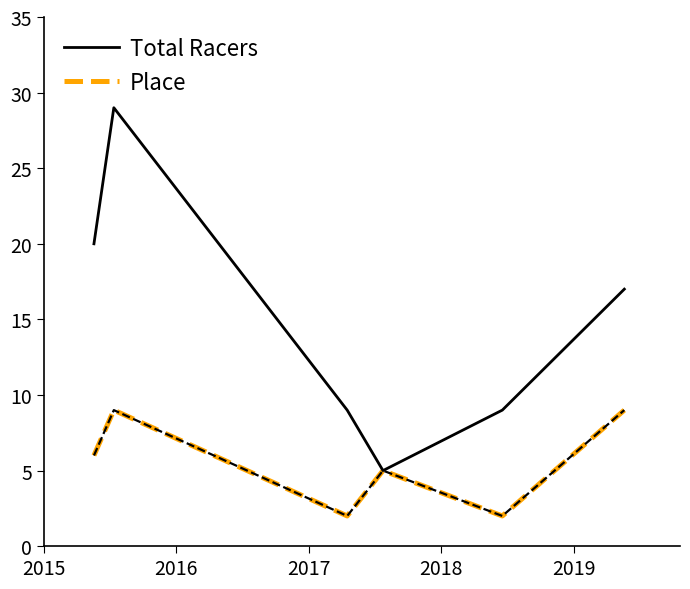

Does the chart display data point markers on the line(s)?

No